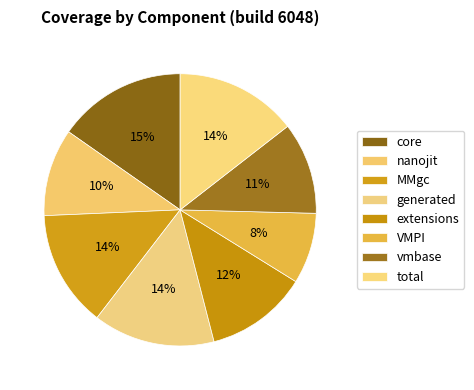

How many slices are in this pie chart?

8